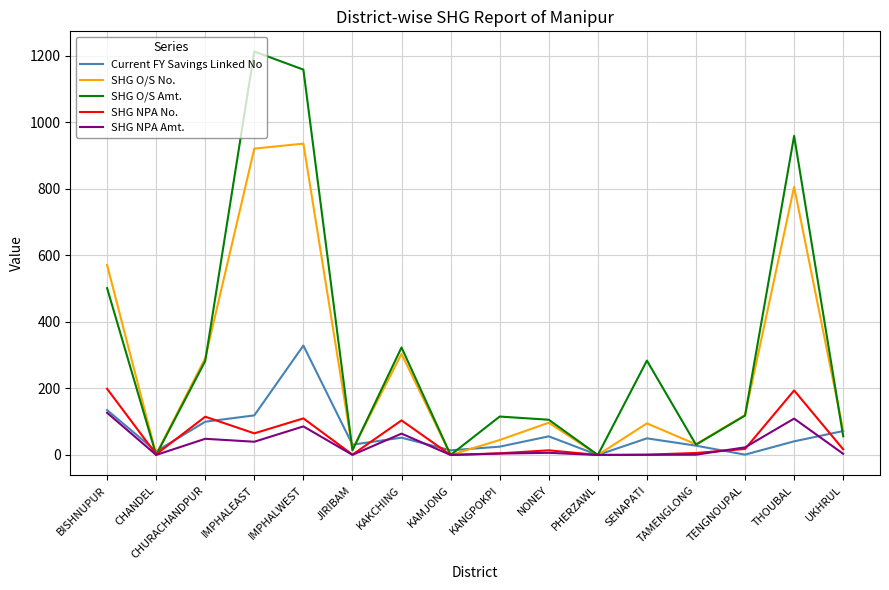

Rank the series by their maximum value, from lowest to highest.

SHG NPA Amt., SHG NPA No., Current FY Savings Linked No, SHG O/S No., SHG O/S Amt.